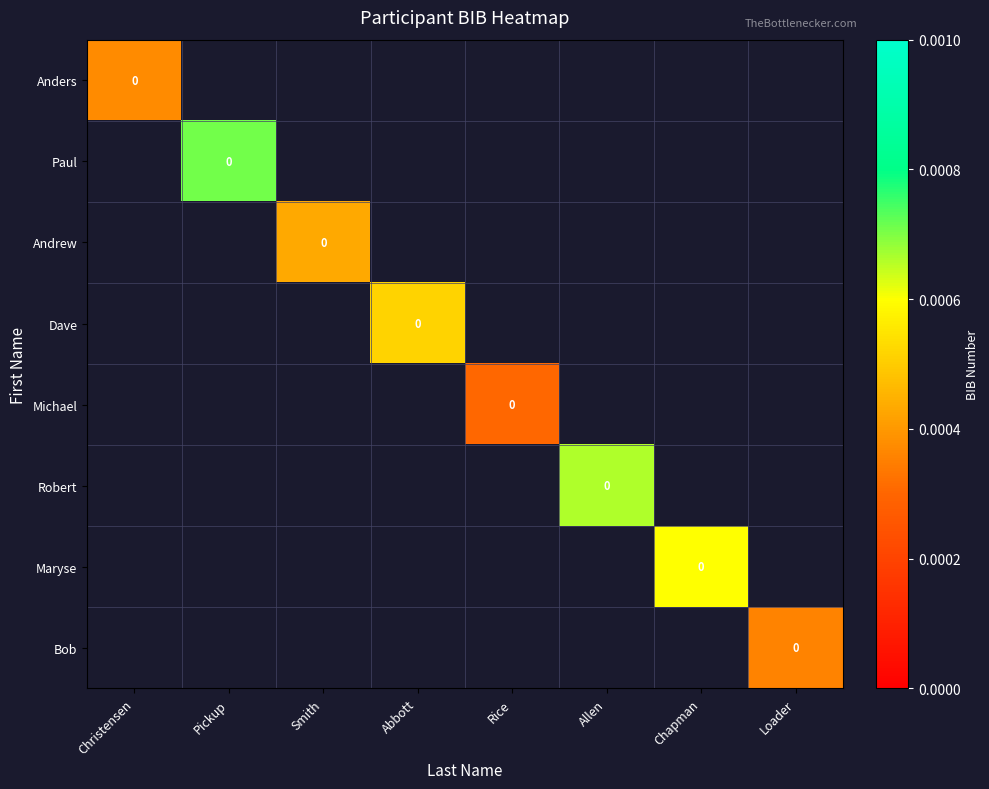

How many positive values does the Robert series have?

1